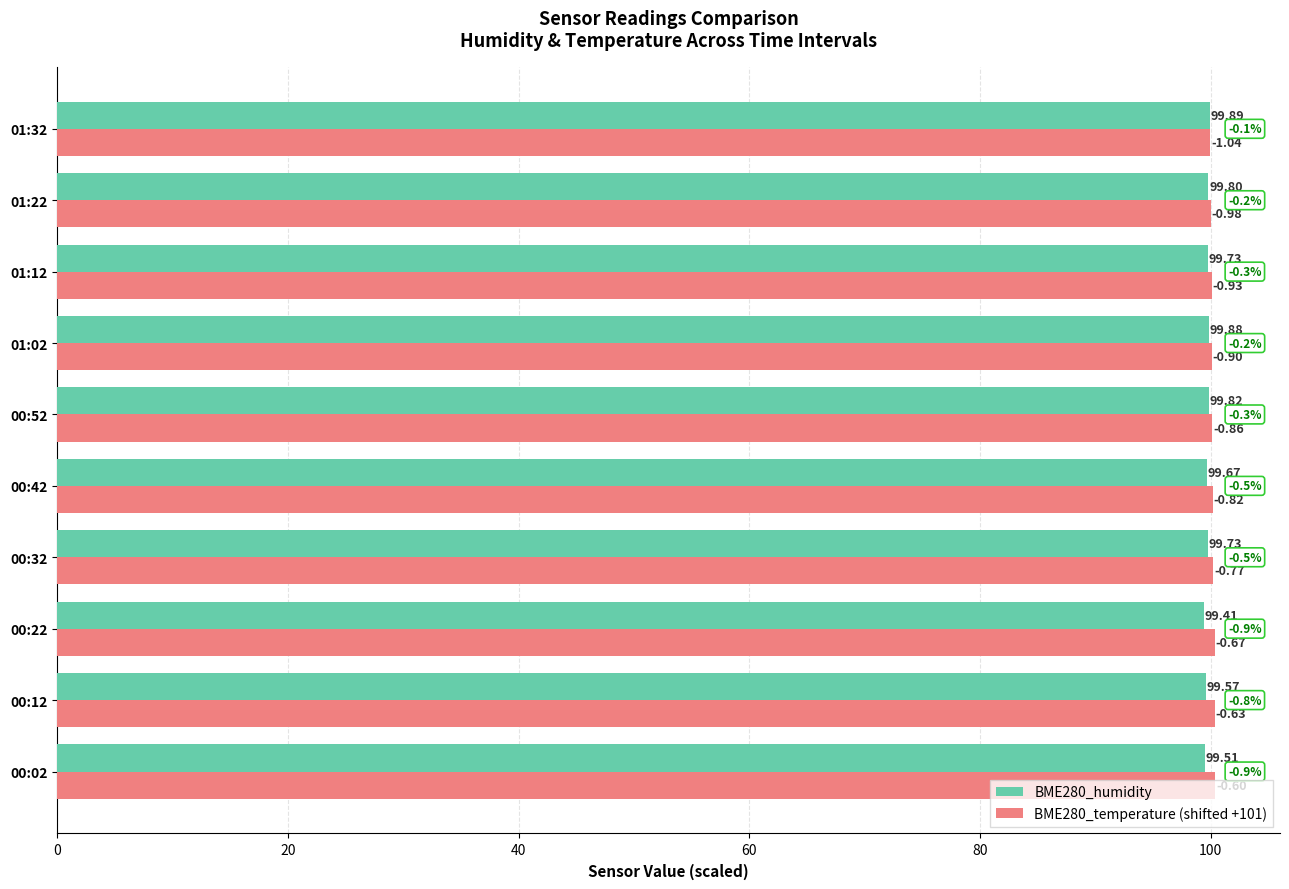

Which series has the largest total across all categories?

BME280_temperature (shifted +101)